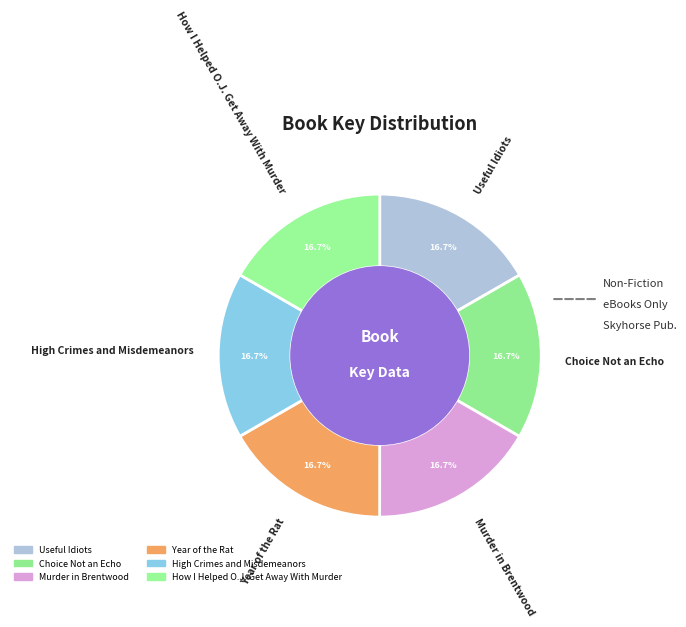

What percentage is the Choice Not an Echo slice, to the nearest percent?

17%